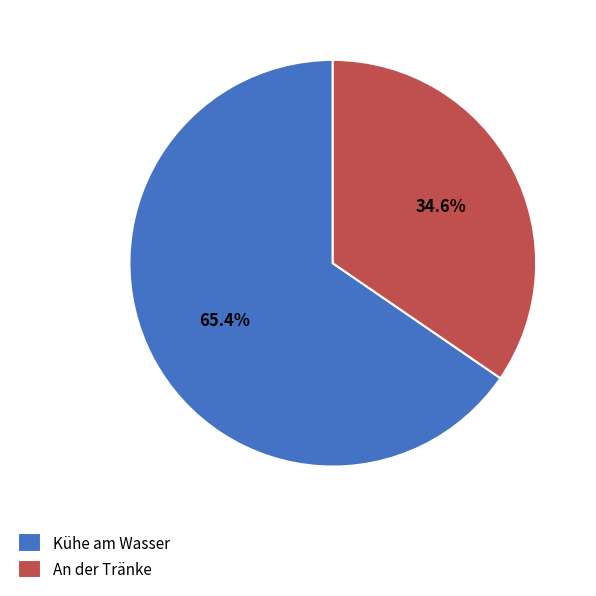

True or false: An der Tränke accounts for 43% of the total.

False